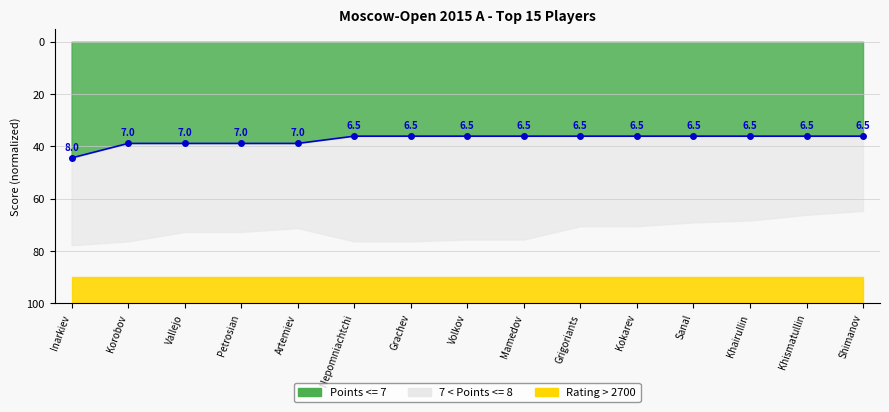

Which has a higher value, Grachev or Khismatullin?

Grachev